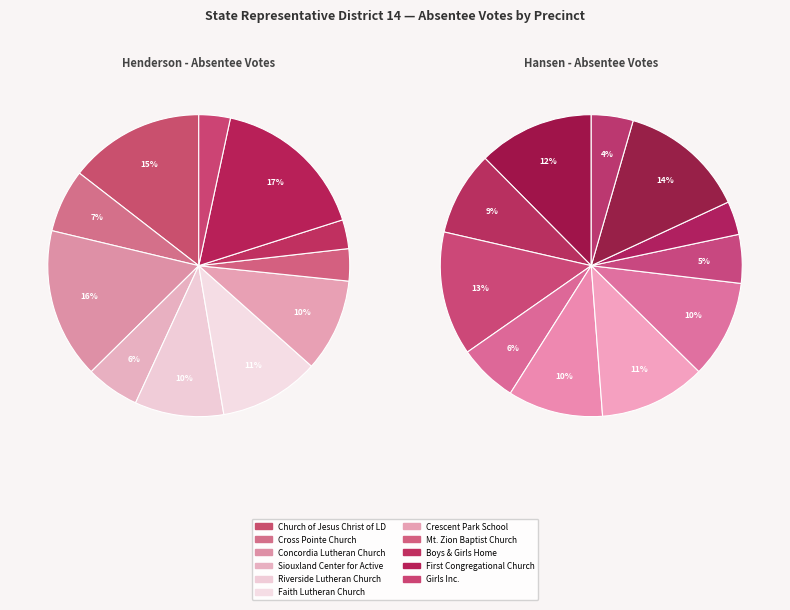

Is it true that Siouxland Center for Active is 1% of the pie?

False